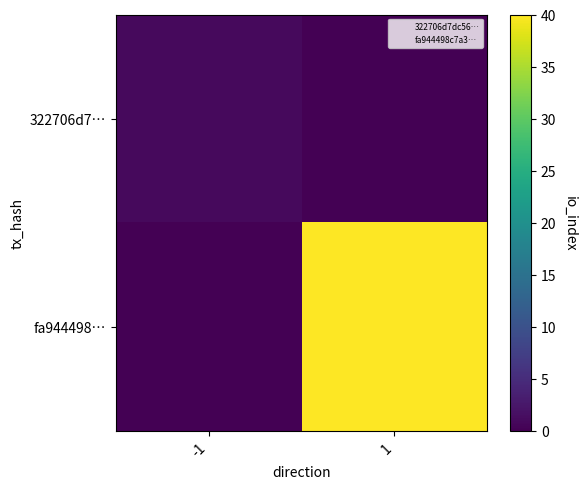

Rank the series by their maximum value, from highest to lowest.

fa944498…, 322706d7…